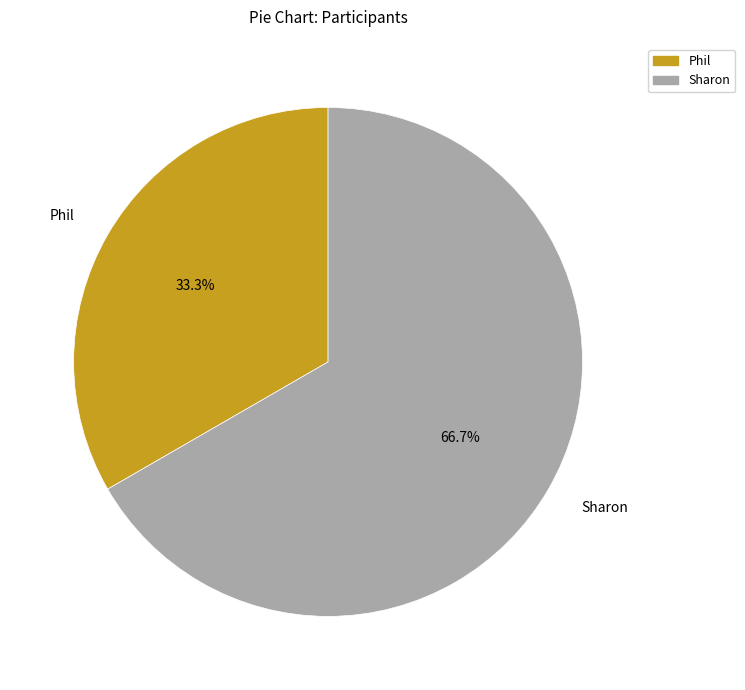

Which slice is the smallest?

Phil